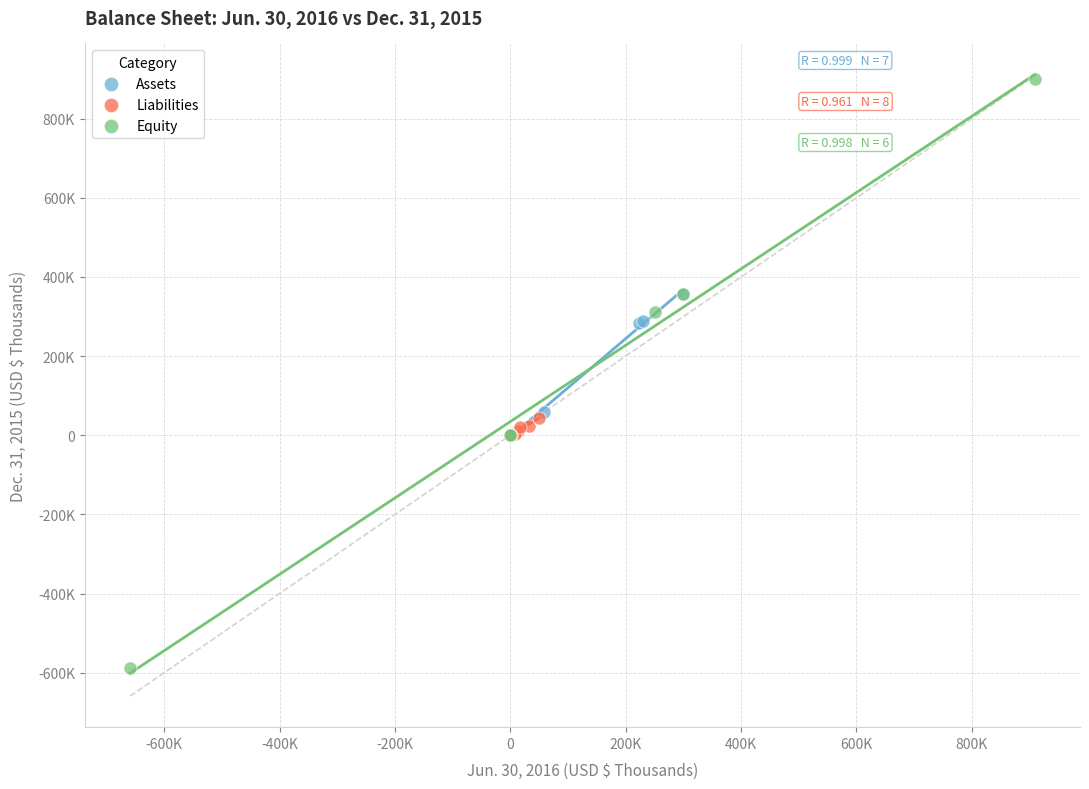

What are all the series names shown in the legend?

Assets, Liabilities, Equity